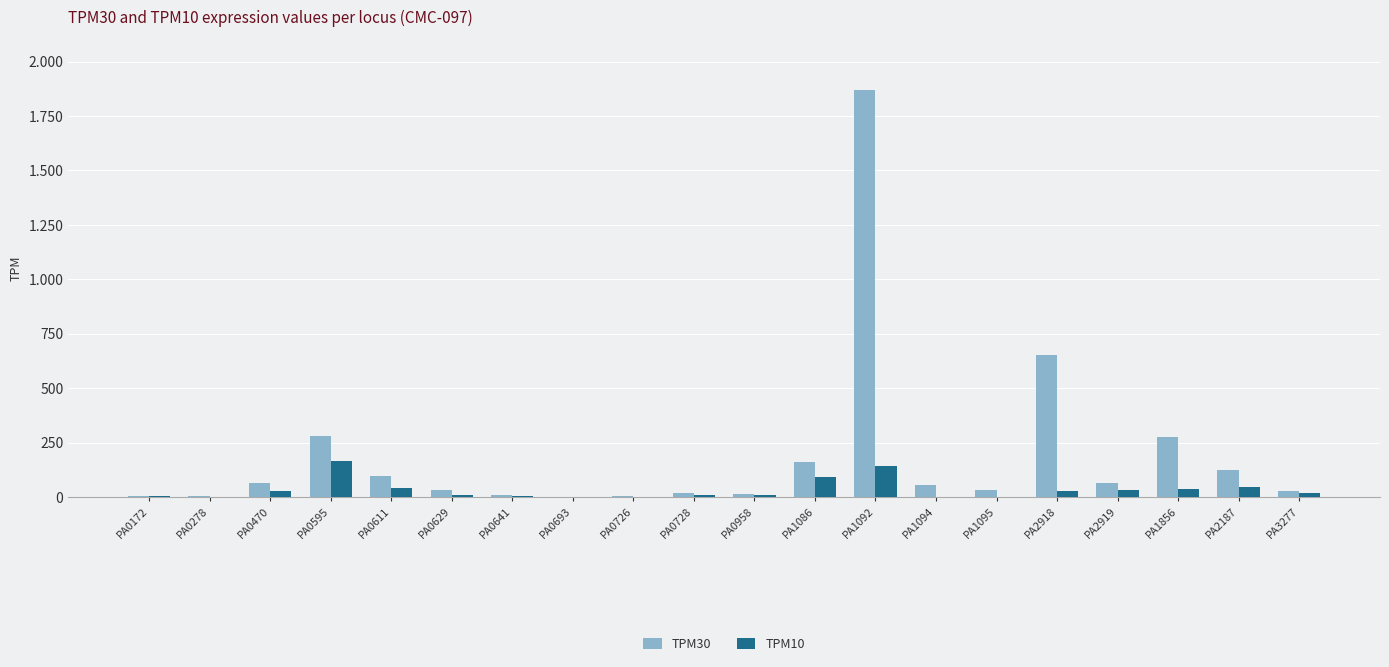

What is the sum of all TPM30 values?

3810.6